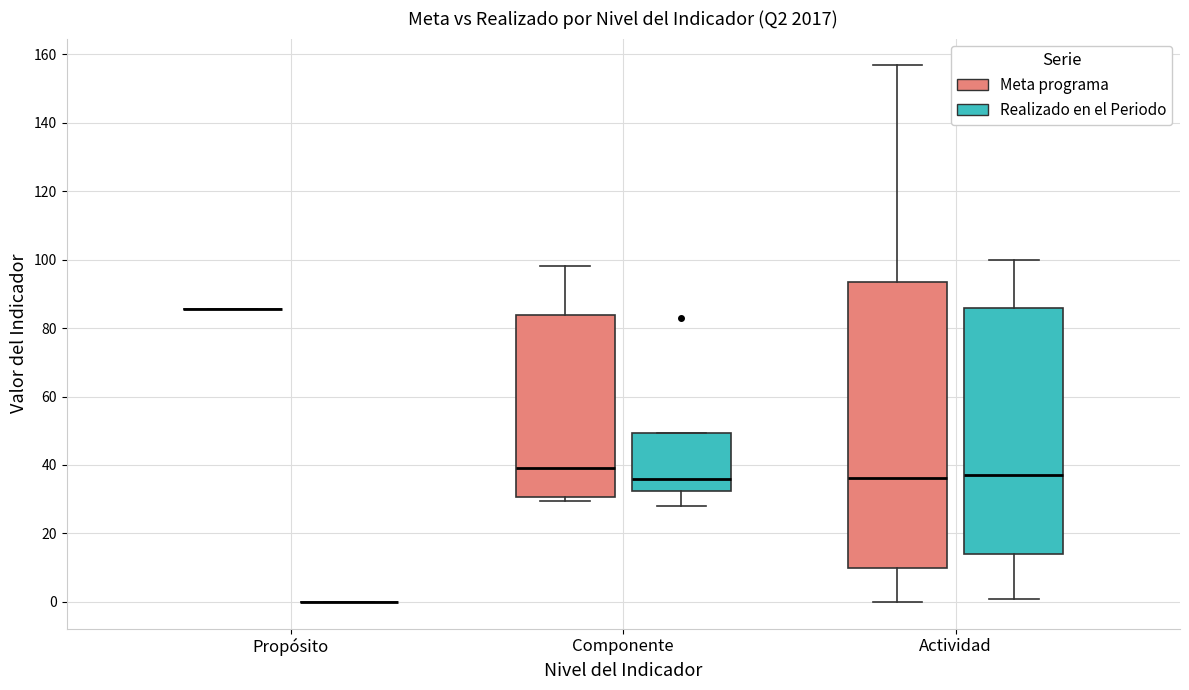

Reading left to right, transcribe this box plot: for each box, give where its median line is, the range the box spans, and where its two whiskers end, as read against the y-axis. The values are not printed on the chart, so give them approximately, as read against the axis.

Propósito (Meta programa): box collapsed to a line at 86, whiskers 86 to 86
Propósito (Realizado en el Periodo): box collapsed to a line at 0, whiskers 0 to 0
Componente (Meta programa): median 40, box 30 to 84, whiskers 30 (just below the box's lower edge) to 98
Componente (Realizado en el Periodo): median 36, box 32 to 50, whiskers 28 to 50
Actividad (Meta programa): median 36, box 10 to 94, whiskers 0 to 156
Actividad (Realizado en el Periodo): median 38, box 14 to 86, whiskers 0 to 100